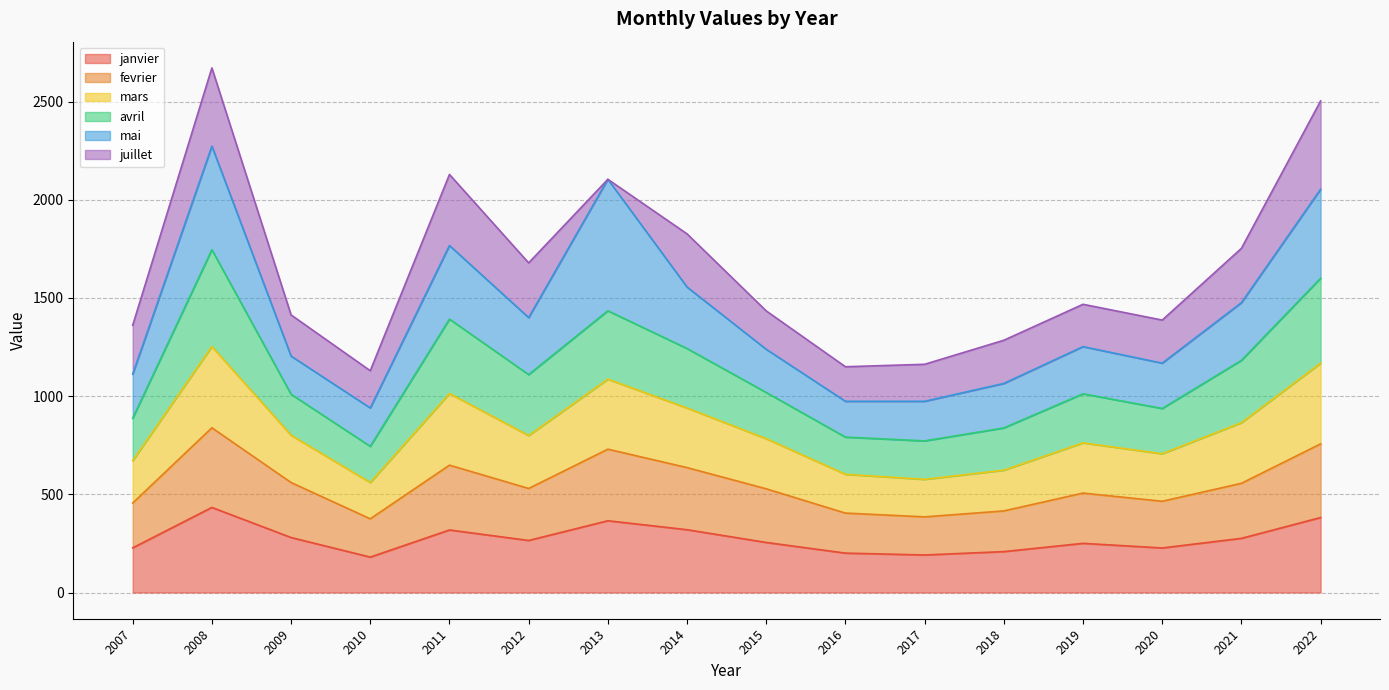

What is the difference between the janvier values at 2010 and 2021?

95.5